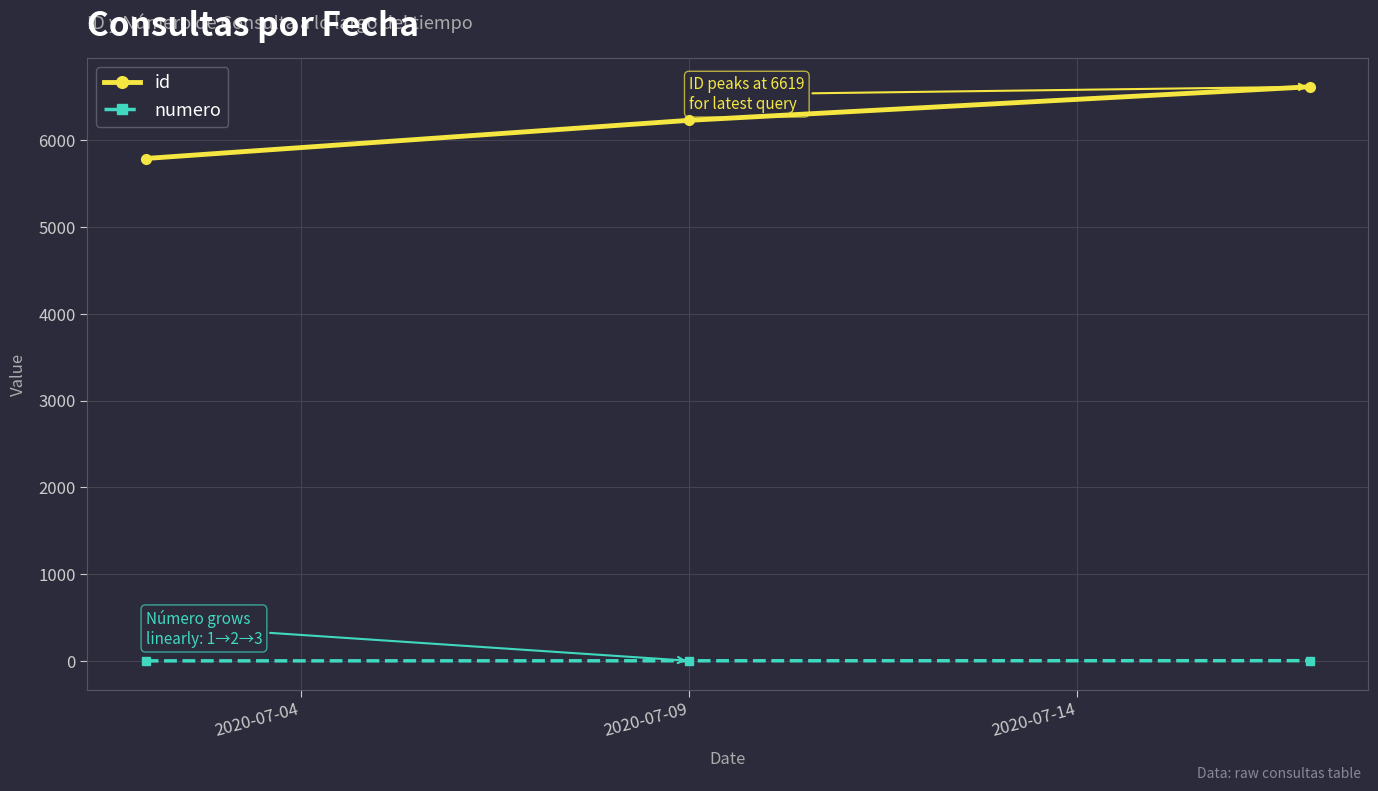

List the series in order of their overall mean, highest first.

id, numero